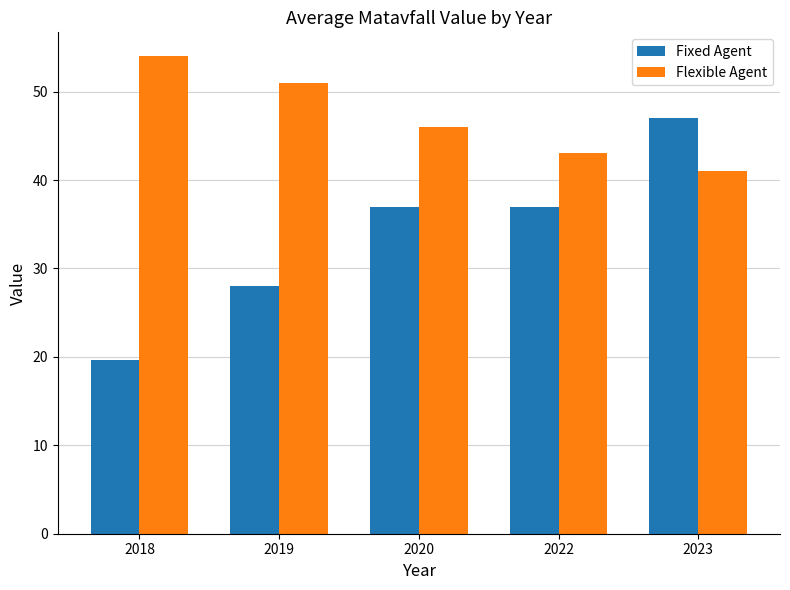

Rank the series by their average value, from lowest to highest.

Fixed Agent, Flexible Agent